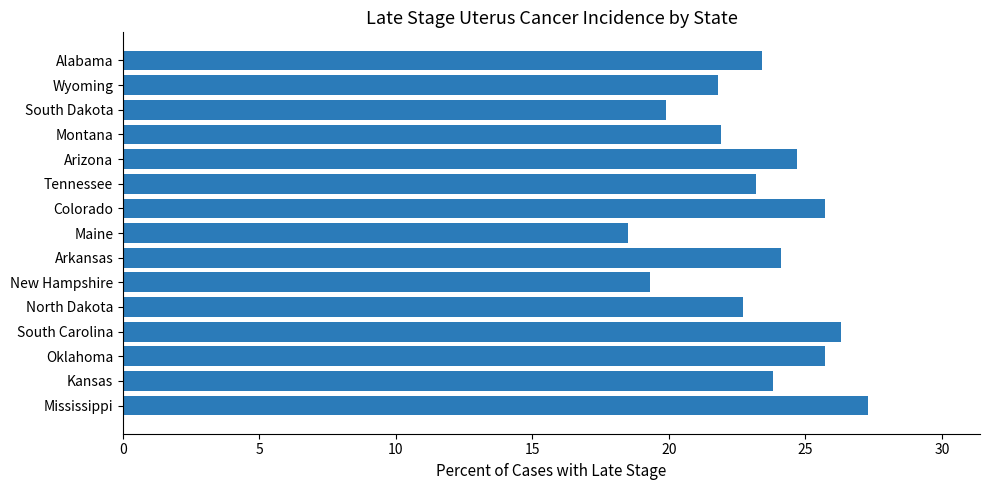

Approximately how many times larger is the value at South Carolina compared to Arizona?

1.1